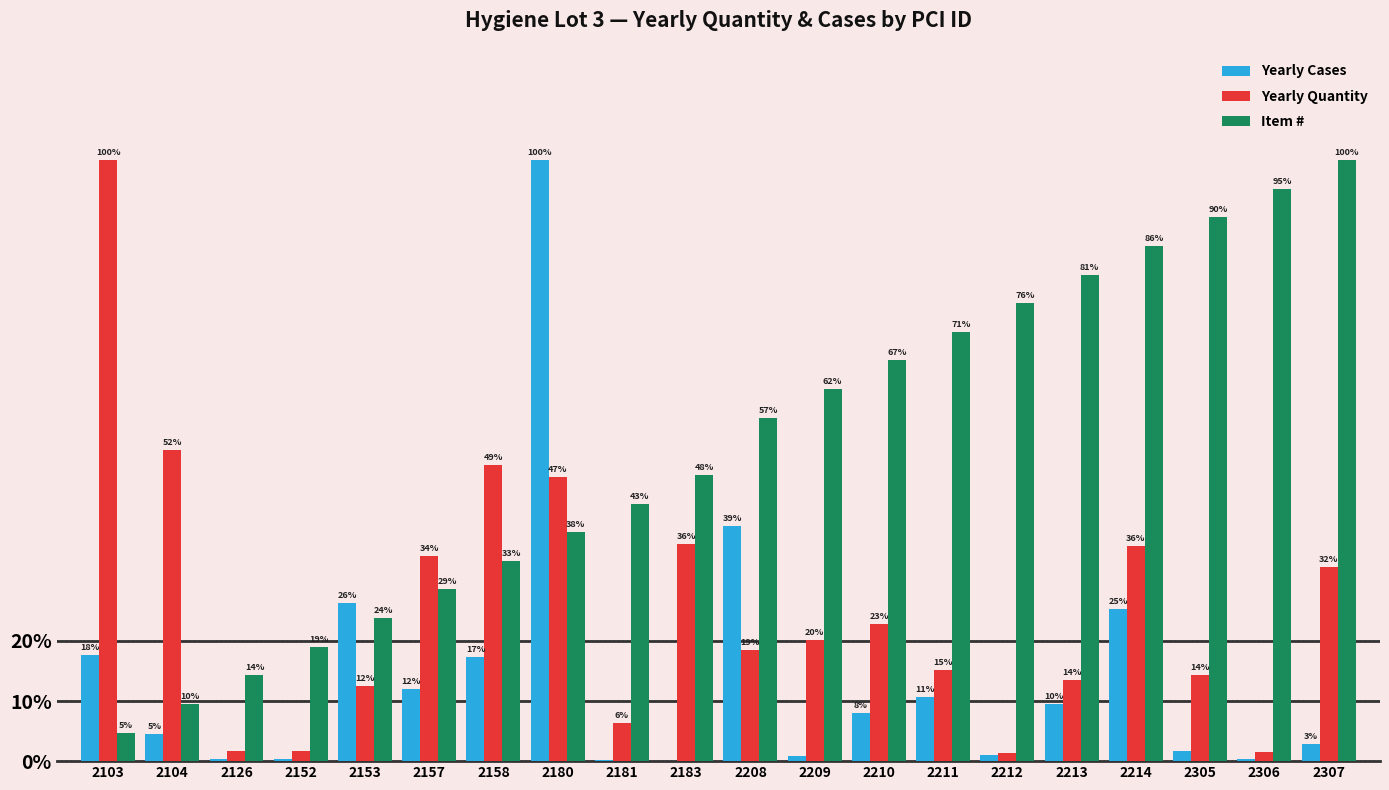

What is the highest value of the Yearly Cases series?

100.0